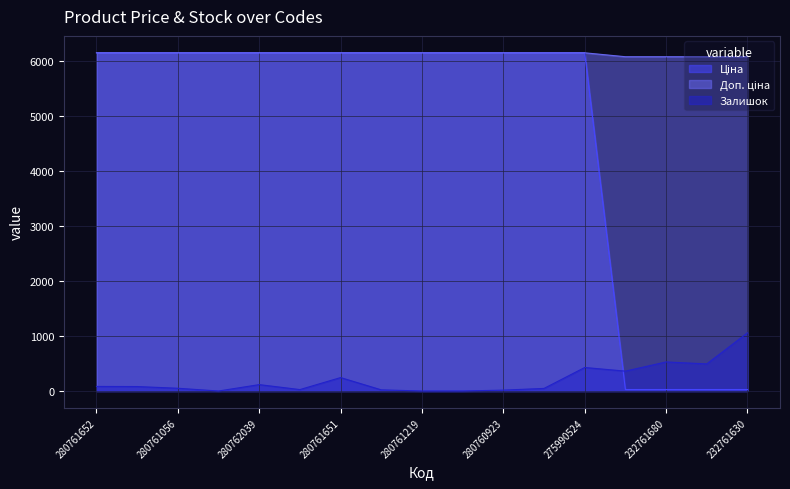

At which label is Залишок closest to 528?

232761680